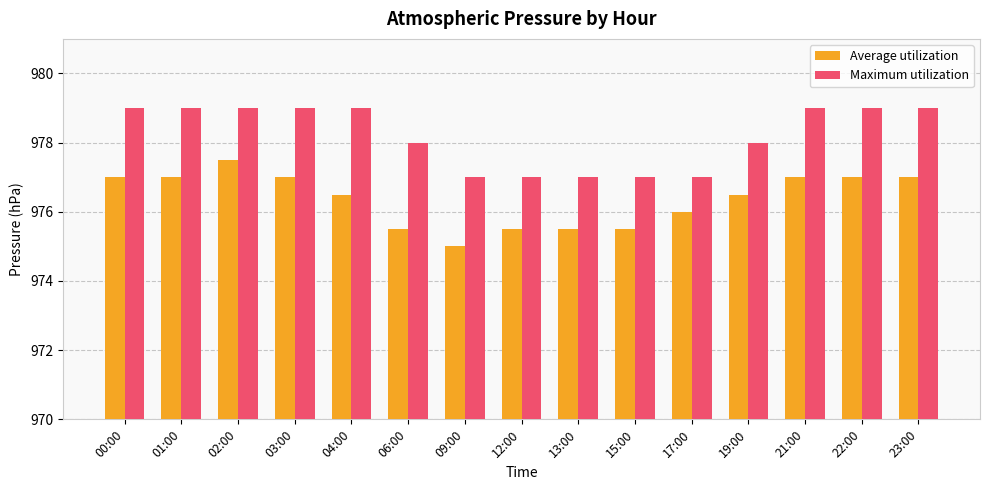

Reading right to left, transcribe all the data shown in this chart.

Average utilization: 977.0	977.0	977.0	976.5	976.0	975.5	975.5	975.5	975.0	975.5	976.5	977.0	977.5	977.0	977.0
Maximum utilization: 979.0	979.0	979.0	978.0	977.0	977.0	977.0	977.0	977.0	978.0	979.0	979.0	979.0	979.0	979.0